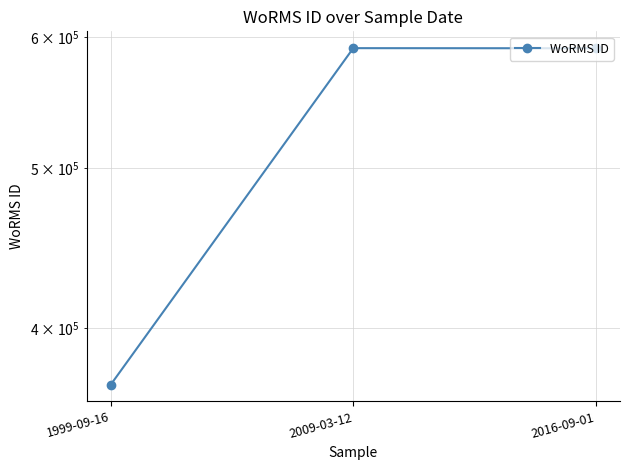

What is the sum of all values?

1551598